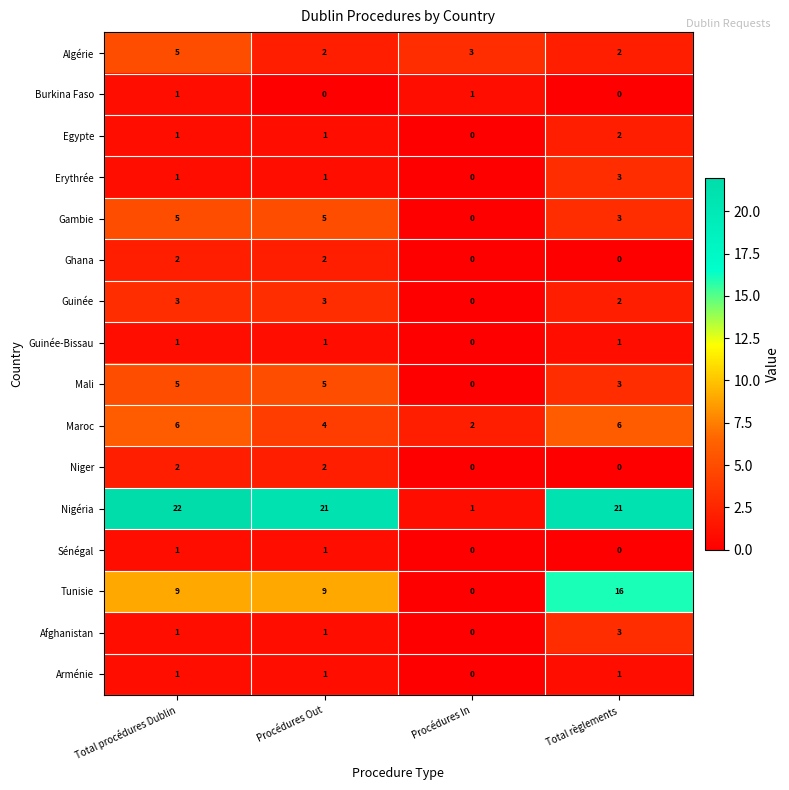

What is the difference between the highest and lowest values at Procédures Out?

21